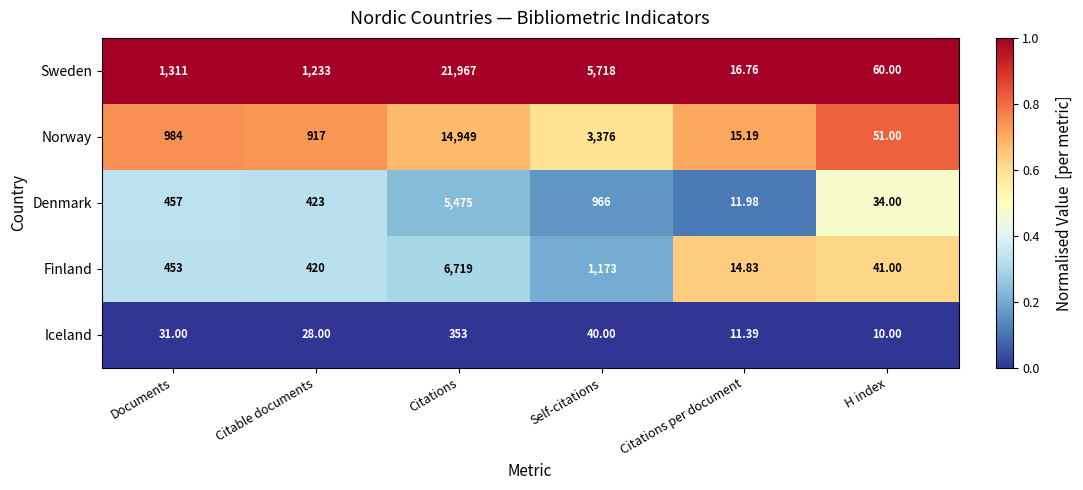

What is the spread (max minus min) of values at Documents?

1280.0